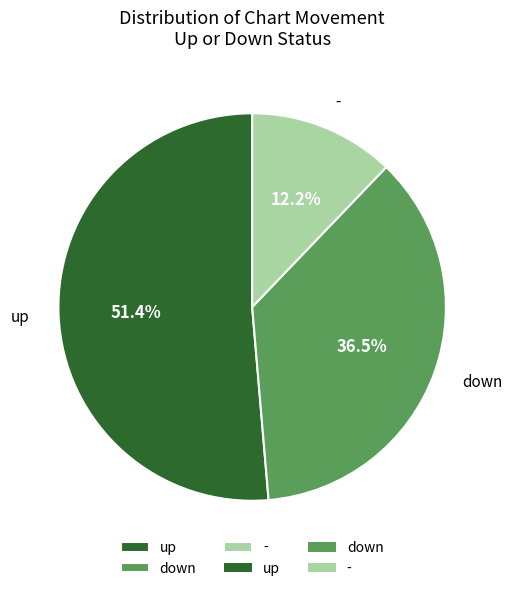

True or false: - accounts for 12% of the total.

True